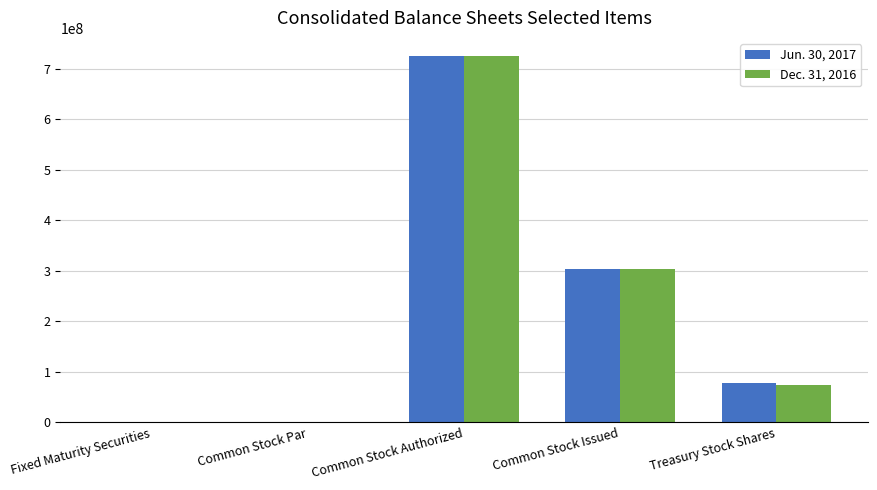

The value of Dec. 31, 2016 at Treasury Stock Shares is 32952012.9. True or false?

False